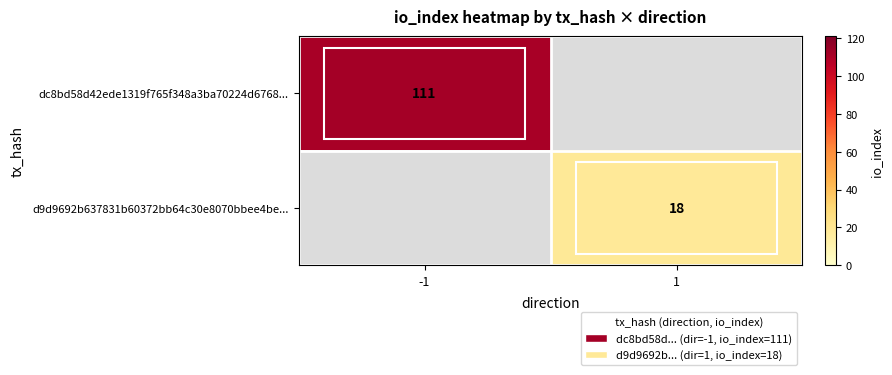

True or false: dc8bd58d42ede1319f765f348a3ba70224d6768... has a value of 176 at -1.

False